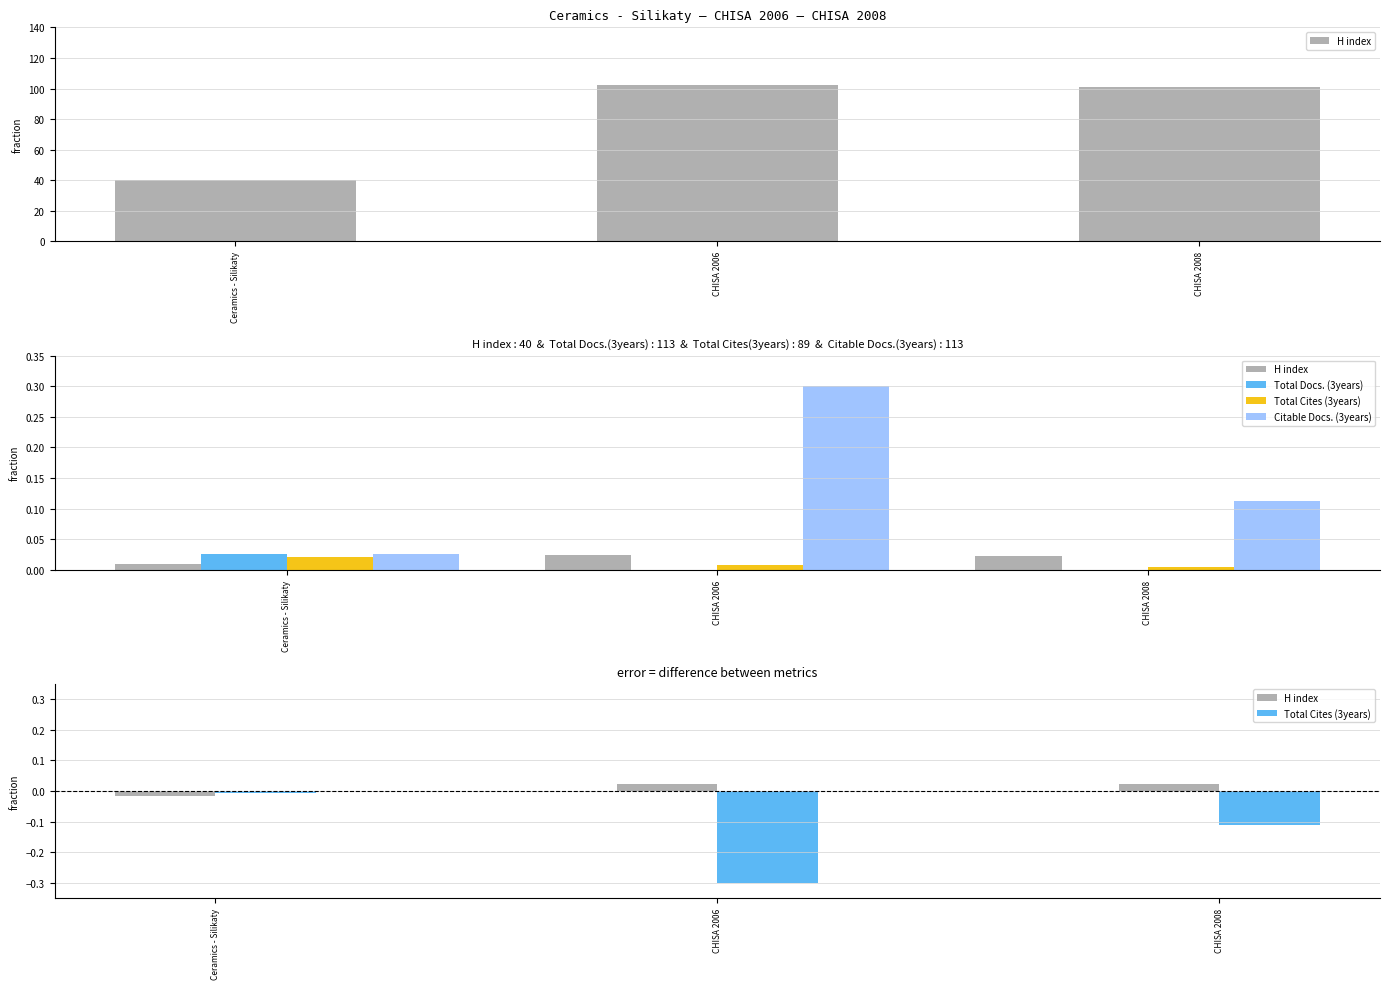

What is the label of the 1st bar from the right?

CHISA 2008